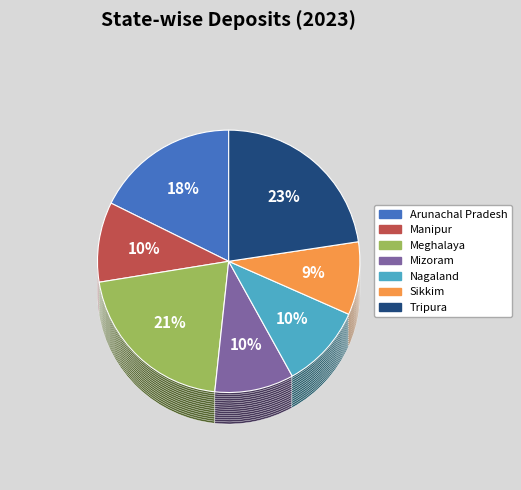

Is it true that Mizoram is 1% of the pie?

False